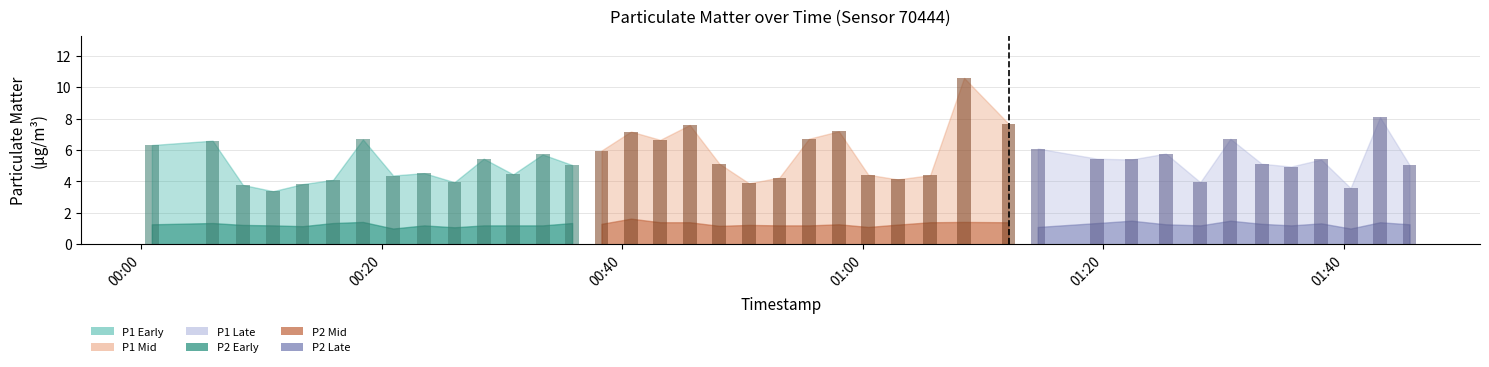

Reading left to right, extract all data points from this chart.

P1: 6.3	6.6	3.8	3.4	3.8	4.1	6.7	4.4	4.5	4.0	5.5	4.5	5.7	5.0	6.0	7.2	6.7	7.6	5.1	3.9	4.2	6.7	7.2	4.4	4.1	4.4	10.6	7.7	6.1	5.5	5.4	5.8	4.0	6.7	5.1	5.0	5.4	3.6	8.1	5.0
P2: 1.3	1.4	1.2	1.2	1.1	1.4	1.4	1.0	1.2	1.1	1.2	1.2	1.2	1.4	1.3	1.6	1.4	1.4	1.2	1.2	1.2	1.2	1.3	1.1	1.2	1.4	1.4	1.4	1.1	1.4	1.5	1.3	1.2	1.5	1.3	1.2	1.3	1.0	1.4	1.3